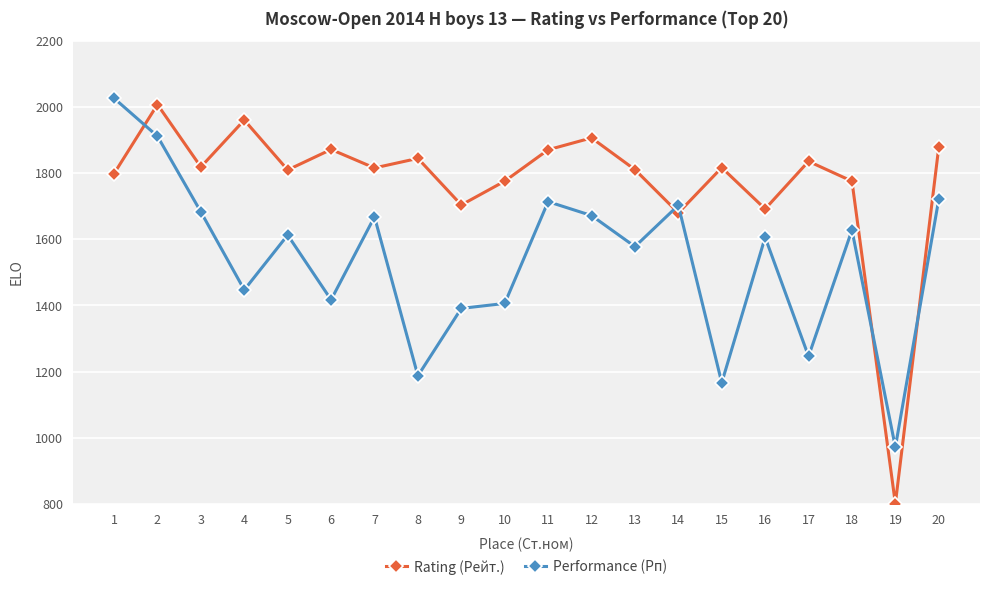

Which series ends up on top after the final intersection of Performance (Рп) and Rating (Рейт.)?

Rating (Рейт.)